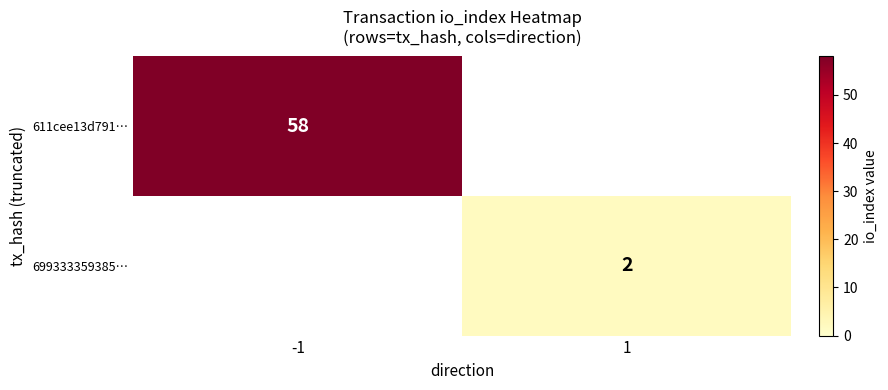

The value of 699333359385… at 1 is 2. True or false?

True